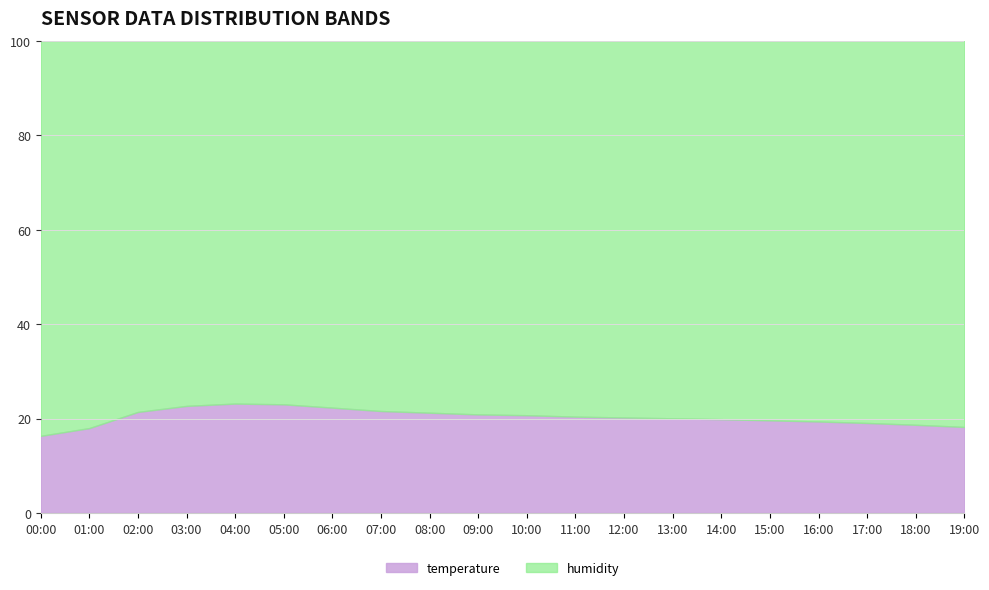

At which category is the sum across all series the highest?

04:00